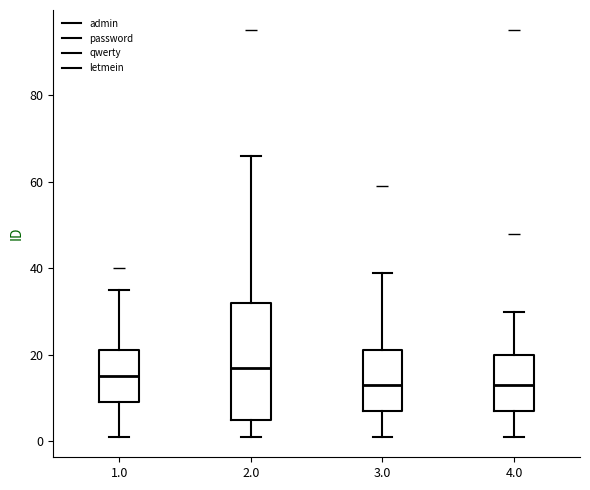

Which box has the highest median line?

2.0